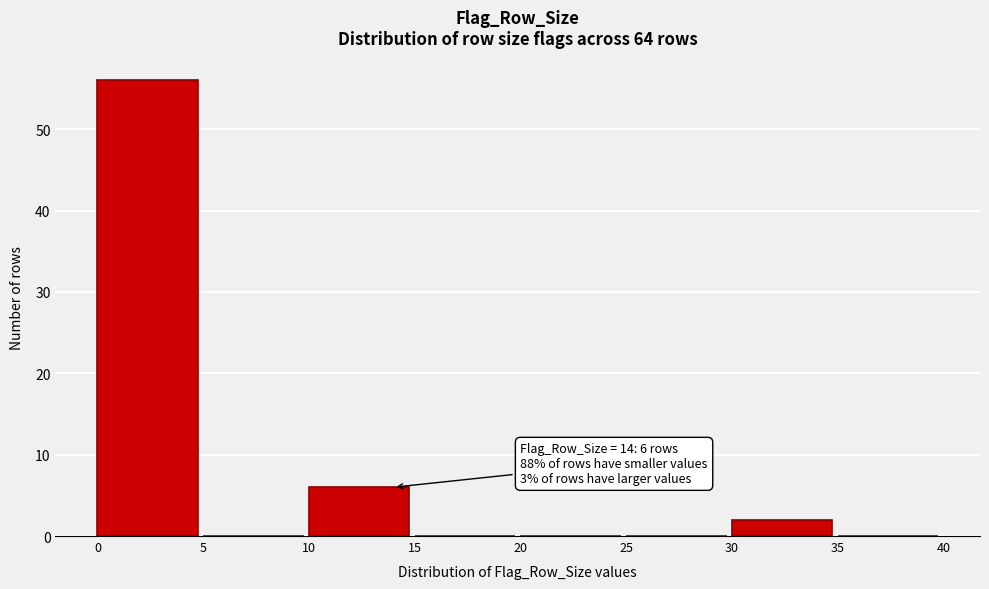

Over which range of the x-axis is the bar tallest?

0 to 5